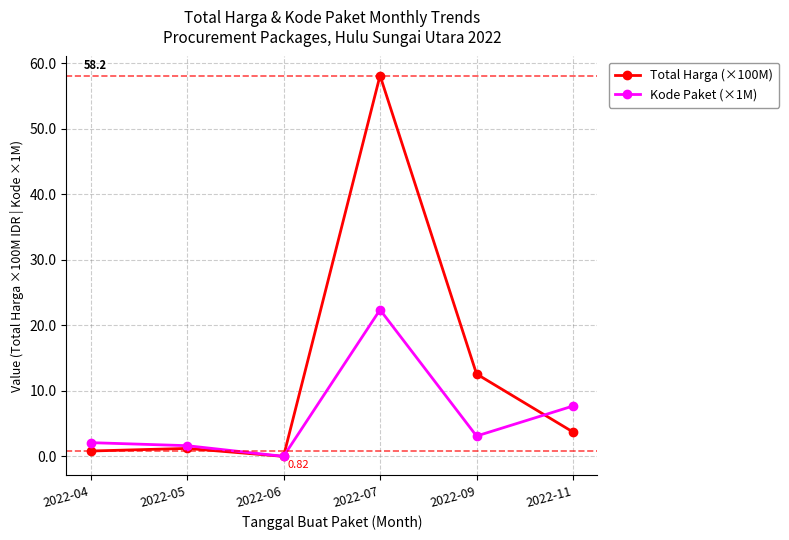

Which series has the largest range (max minus min)?

Total Harga (×100M)